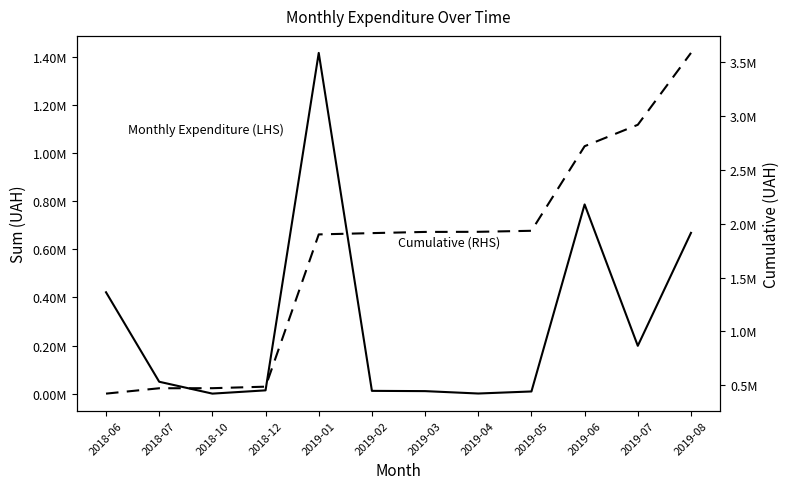

What is the difference between the highest and lowest values at 2019-07?

2721602.0